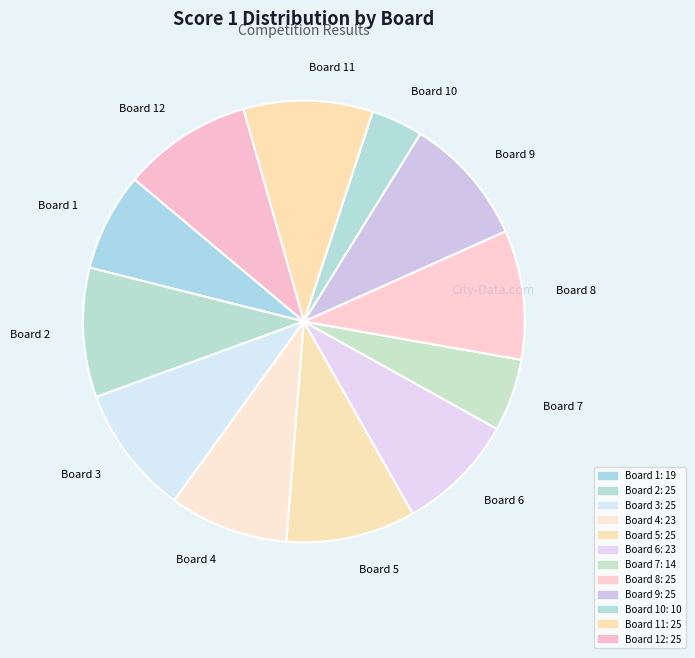

What is the smallest slice in the pie chart?

Board 10